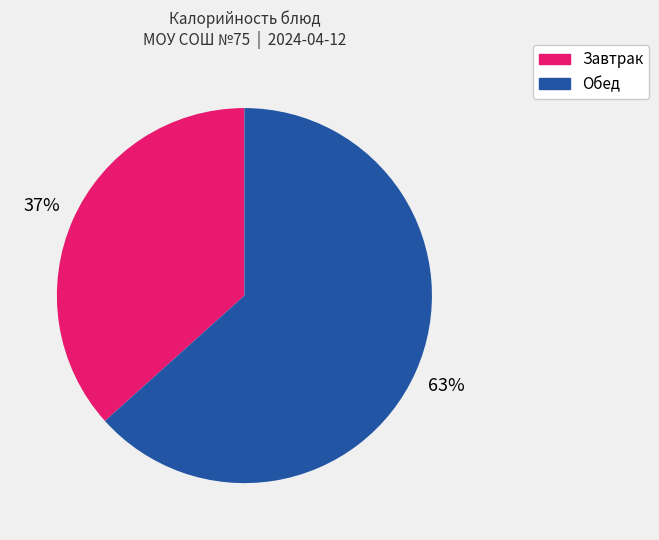

How many segments does this pie chart have?

2